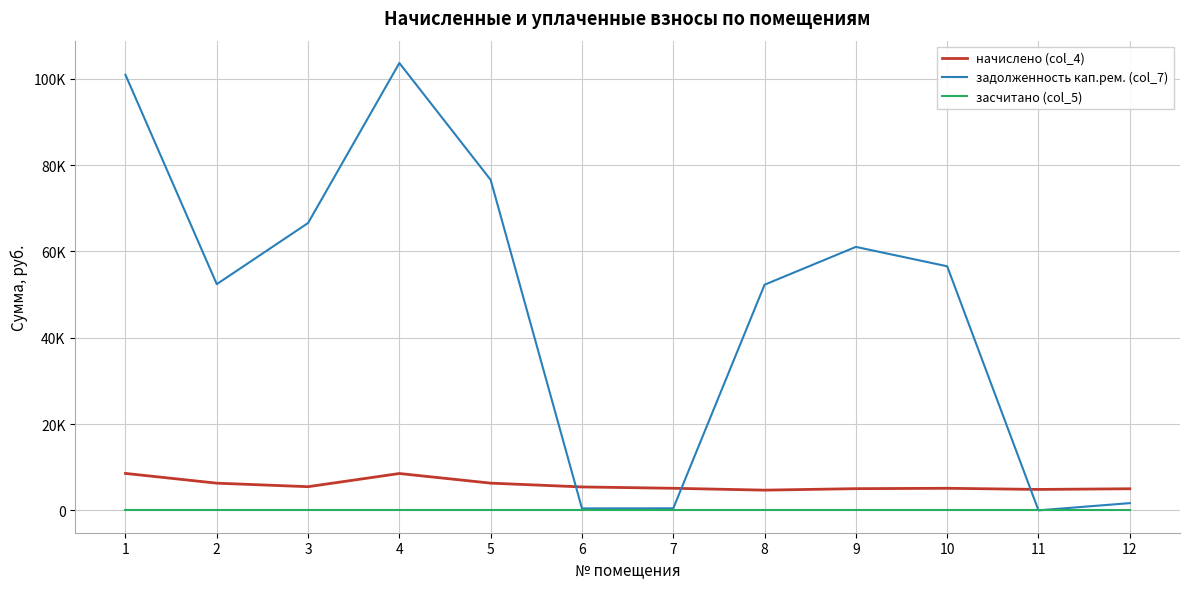

True or false: задолженность кап.рем. (col_7) has a value of 61042.3 at 9.

True